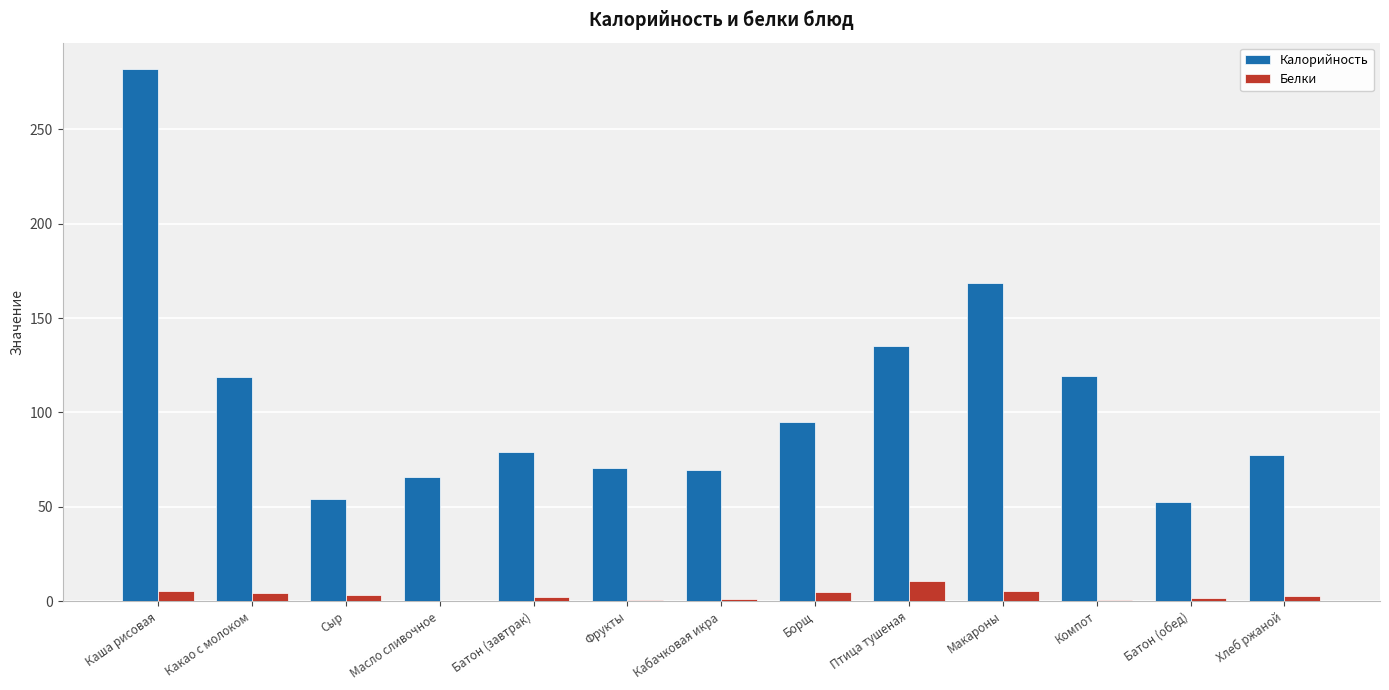

How many groups of bars are there?

13